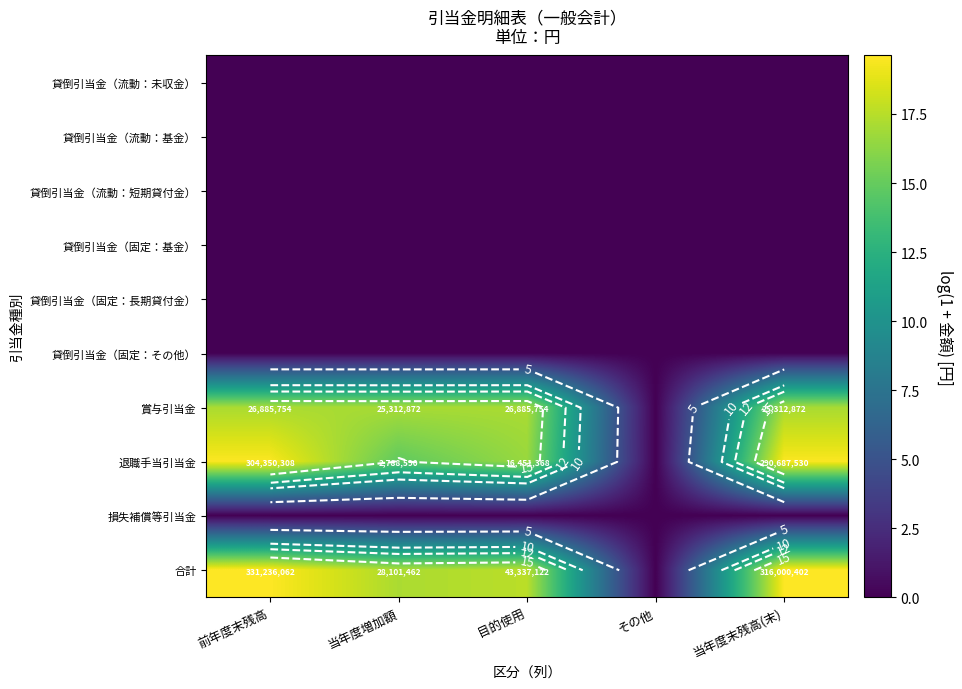

Is the value of 貸倒引当金（流動：基金） at 当年度増加額 greater than the value of 貸倒引当金（固定：長期貸付金） at 前年度末残高?

No